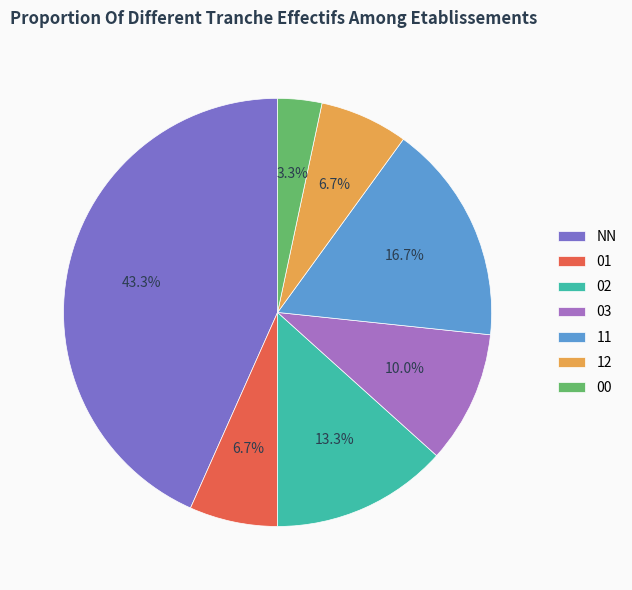

Approximately how many times larger is the value at 01 compared to 03?

0.7